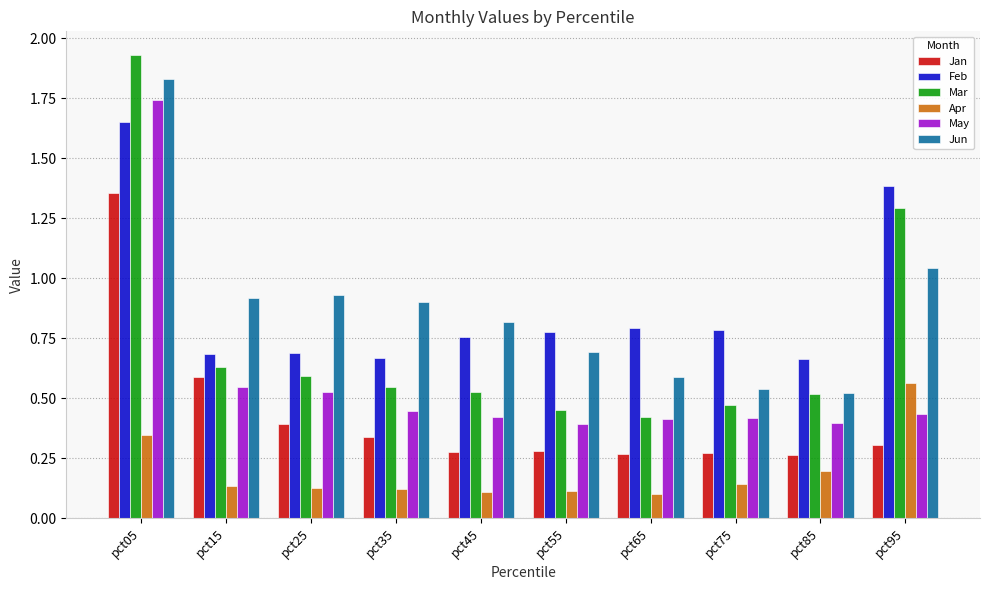

What is the total value across all series at pct35?

3.0